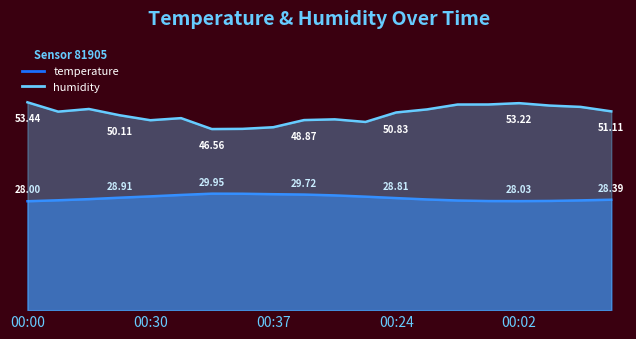

What is the sum of all humidity values?

1008.4